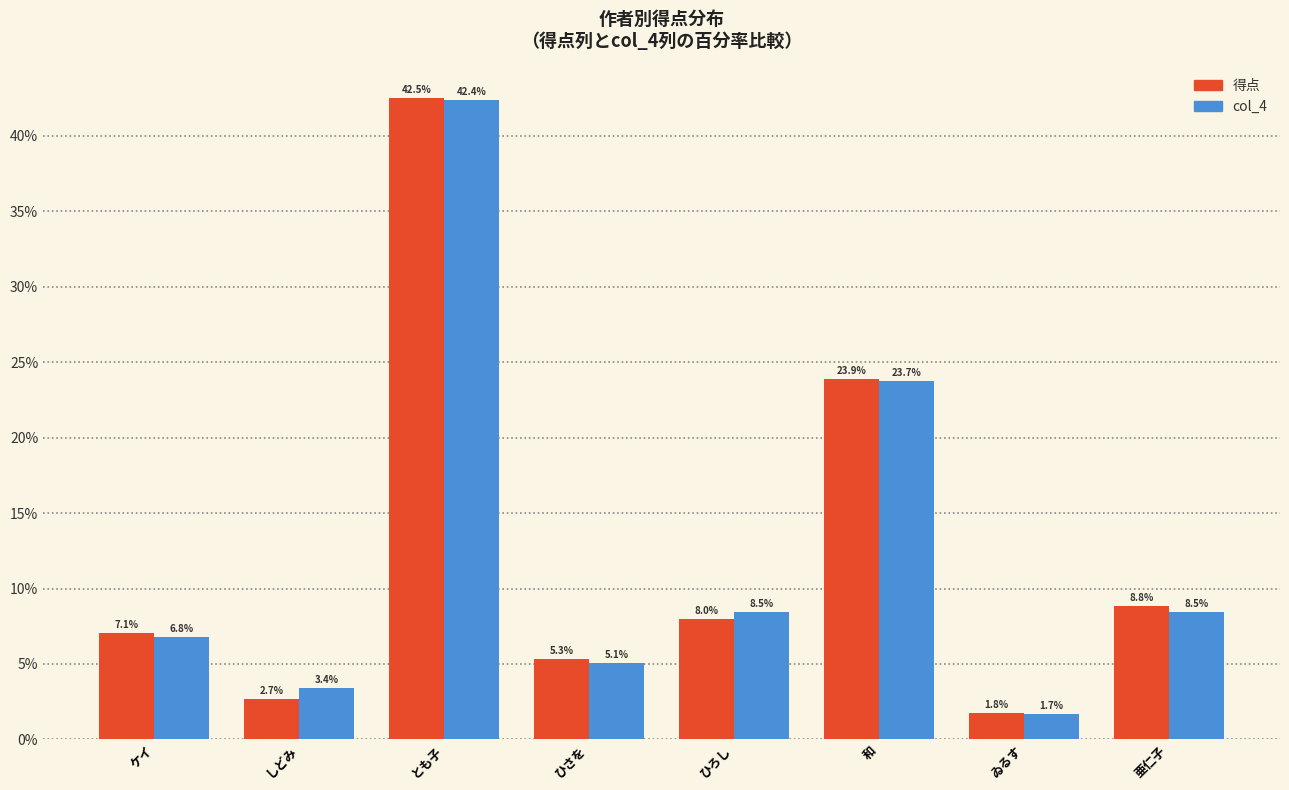

Is the value of 得点 at ケイ greater than the value of col_4 at ひろし?

No